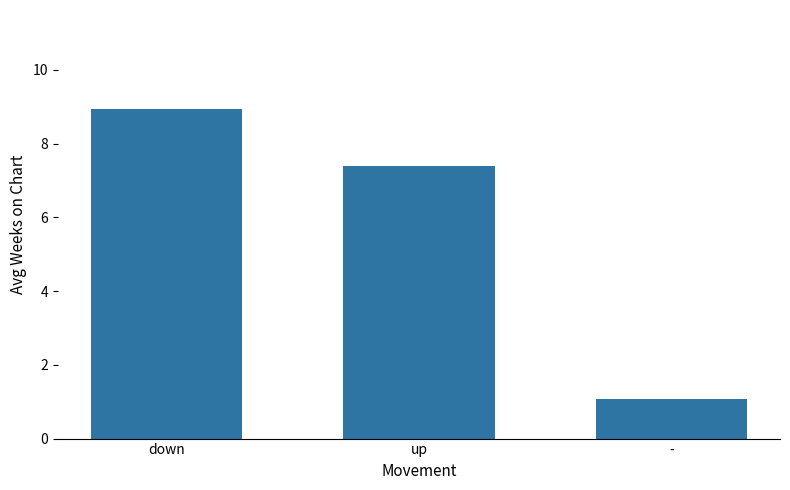

Between - and down, which is larger?

down